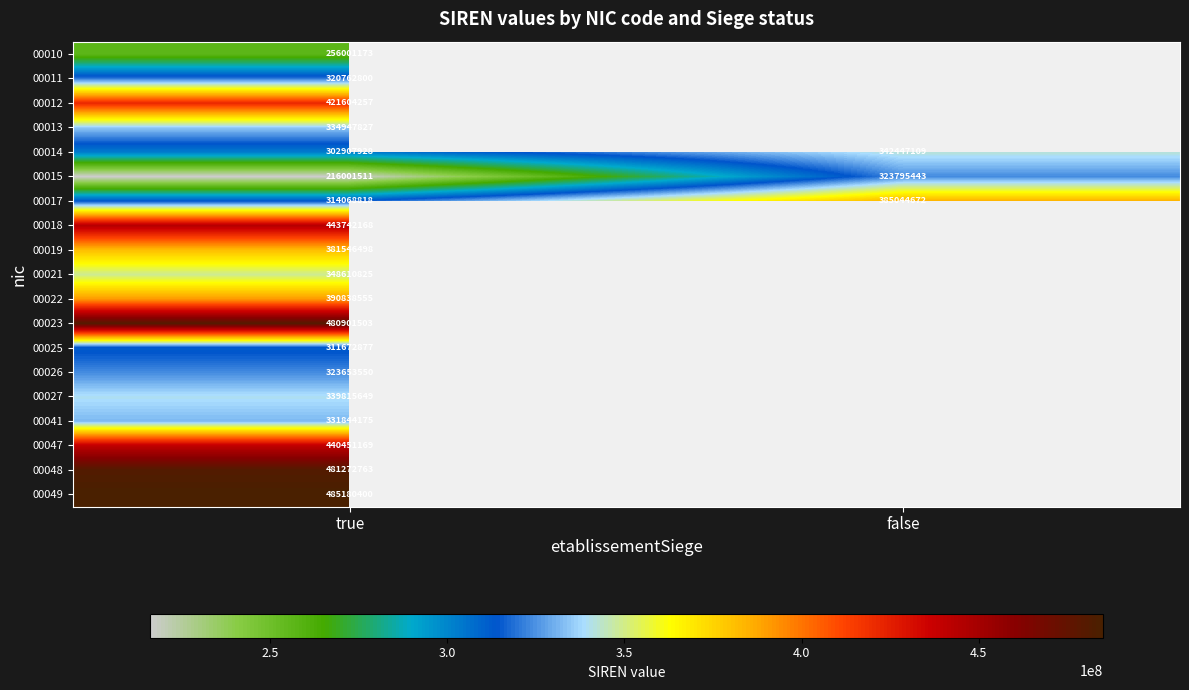

The value of 00017 at true is 125746851. True or false?

False